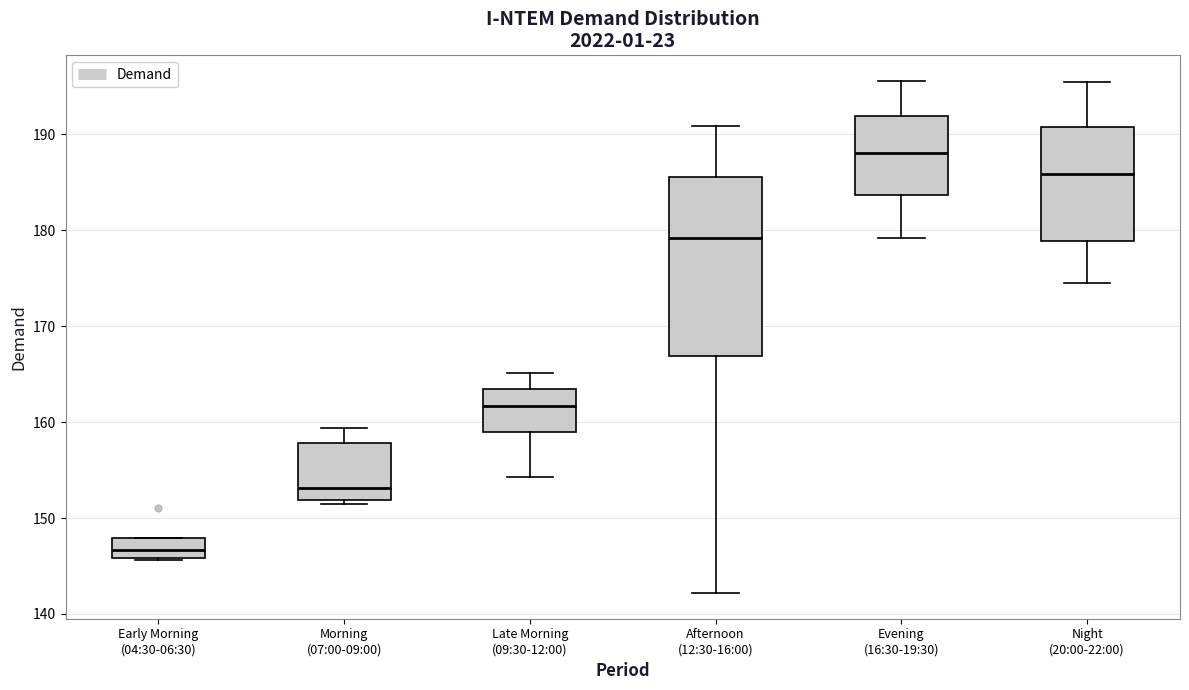

Reading left to right, transcribe this box plot: for each box, give where its median line is, the range the box spans, and where its two whiskers end, as read against the y-axis. The values are not printed on the chart, so give them approximately, as read against the axis.

Early Morning (04:30-06:30): median 147, box 146 to 148, whiskers 146 to 148
Morning (07:00-09:00): median 153, box 152 to 158, whiskers 151 to 159
Late Morning (09:30-12:00): median 162, box 159 to 163, whiskers 154 to 165
Afternoon (12:30-16:00): median 179, box 167 to 186, whiskers 142 to 191
Evening (16:30-19:30): median 188, box 184 to 192, whiskers 179 to 196
Night (20:00-22:00): median 186, box 179 to 191, whiskers 174 to 196